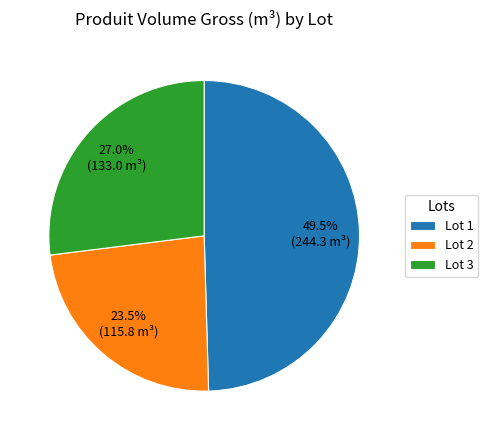

To the nearest percent, what is the average slice percentage?

33%